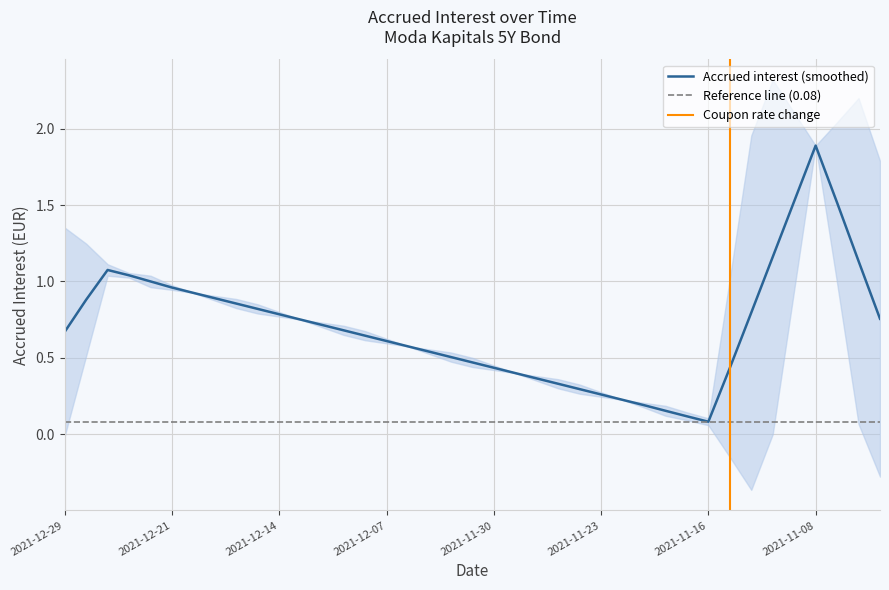

The chart shows a value of 0.9 at 2021-12-16. True or false?

True